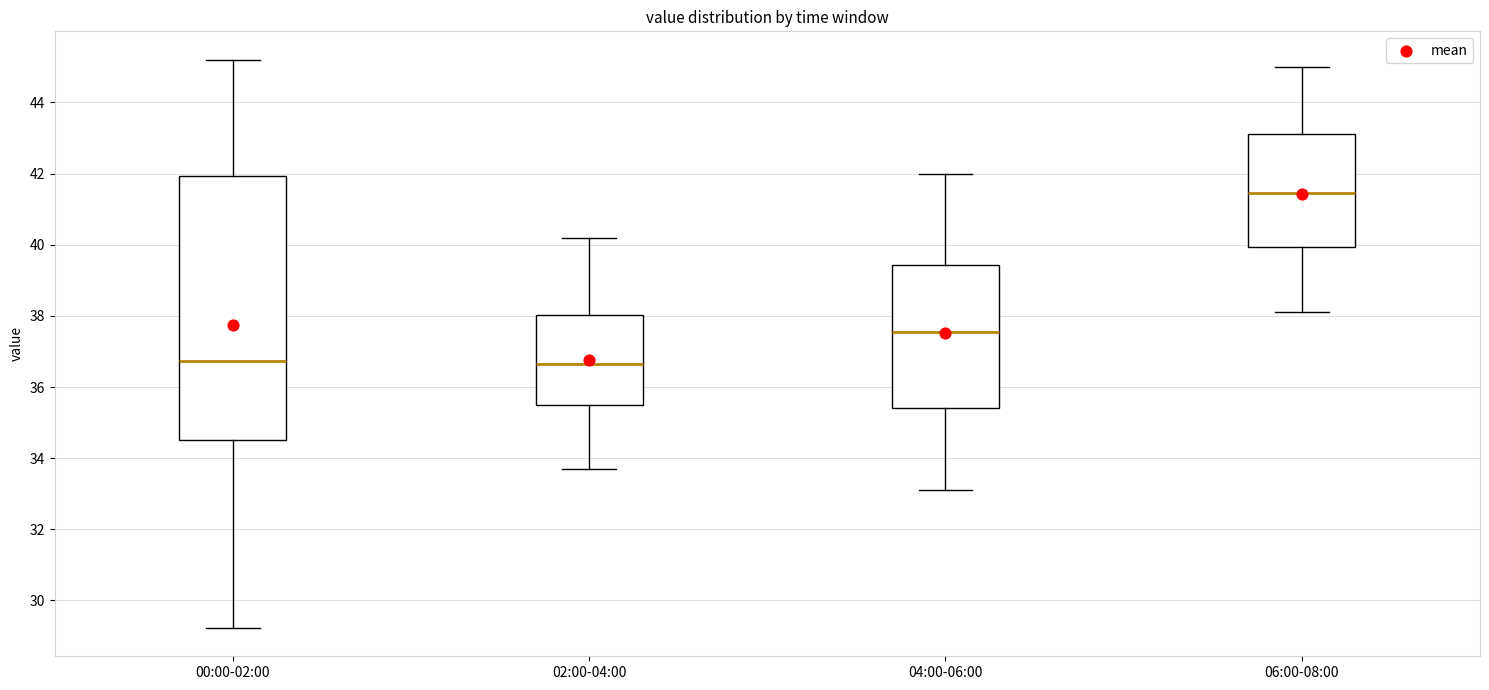

Where is the lower edge of the box for 02:00-04:00 on the y-axis? The values are not printed on the chart, so give them approximately, as read against the axis.

35.6